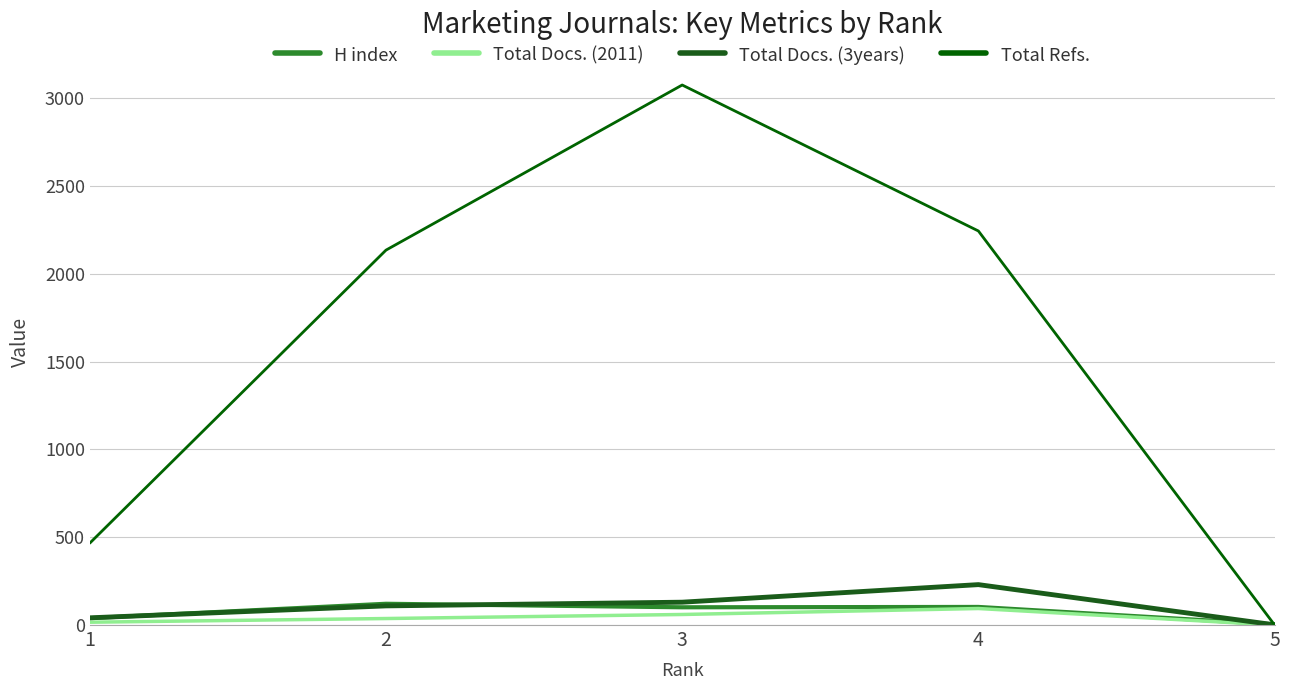

At which category does Total Refs. reach its first local peak?

3